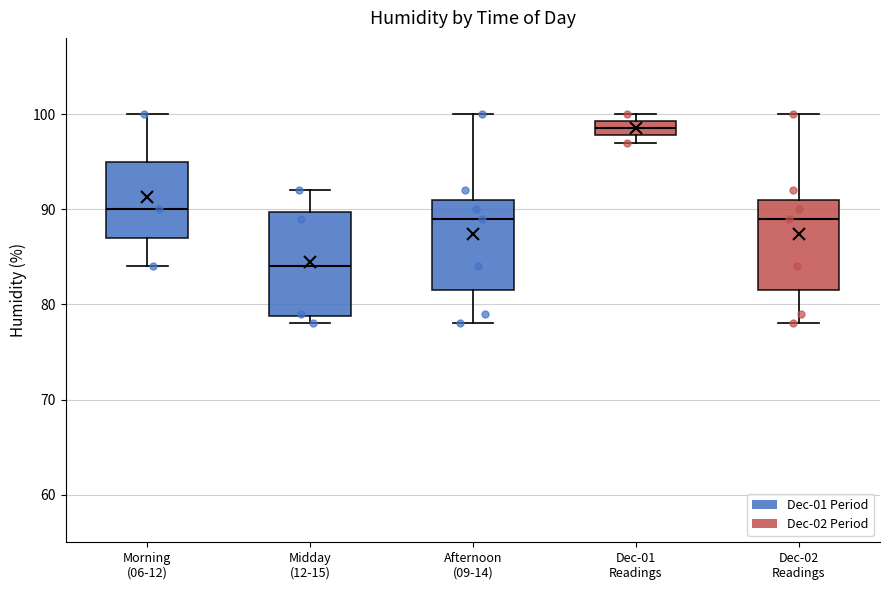

Reading left to right, read every box against the y-axis: the position of its median line, the range the box covers, and the ends of its whiskers. The values are not printed on the chart, so give them approximately, as read against the axis.

Morning (06-12): median 90, box 87 to 95, whiskers 84 to 100
Midday (12-15): median 84, box 79 to 90, whiskers 78 to 92
Afternoon (09-14): median 89, box 82 to 91, whiskers 78 to 100
Dec-01 Readings: median 99 (inside the box), box 98 to 99, whiskers 97 to 100
Dec-02 Readings: median 89, box 82 to 91, whiskers 78 to 100